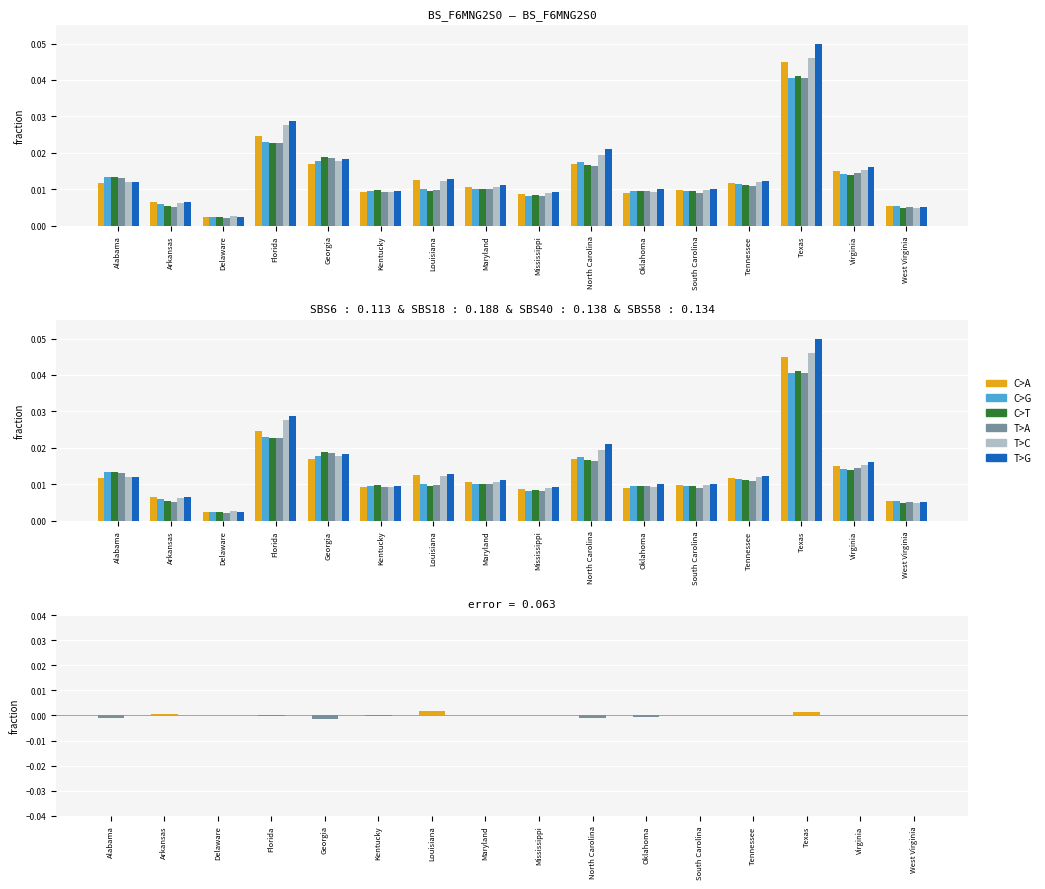

What is the label of the 4th bar from the right?

Tennessee